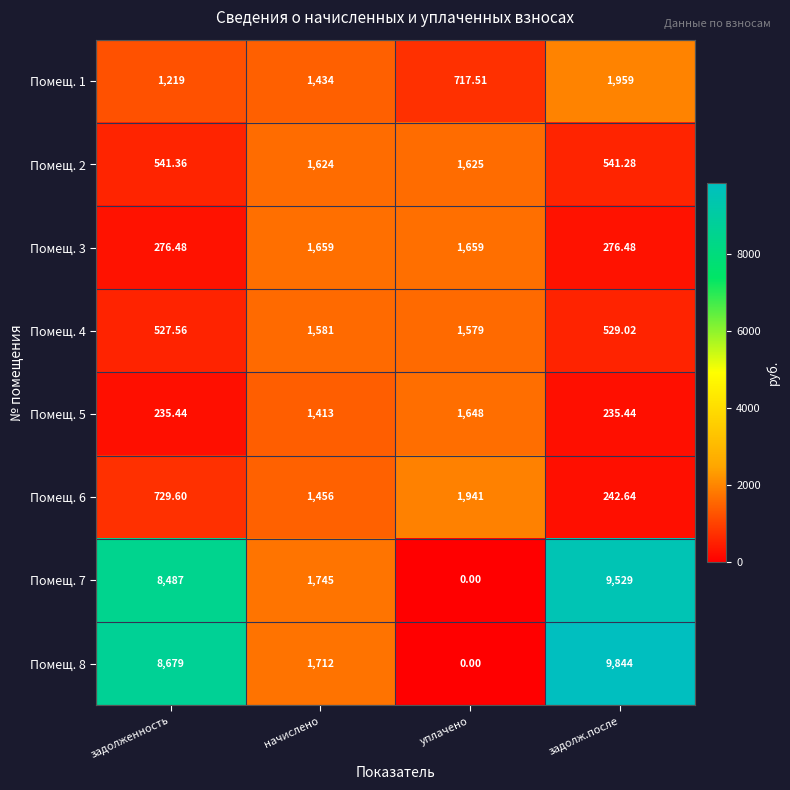

What is the total value across all series at задолженность?

20695.4